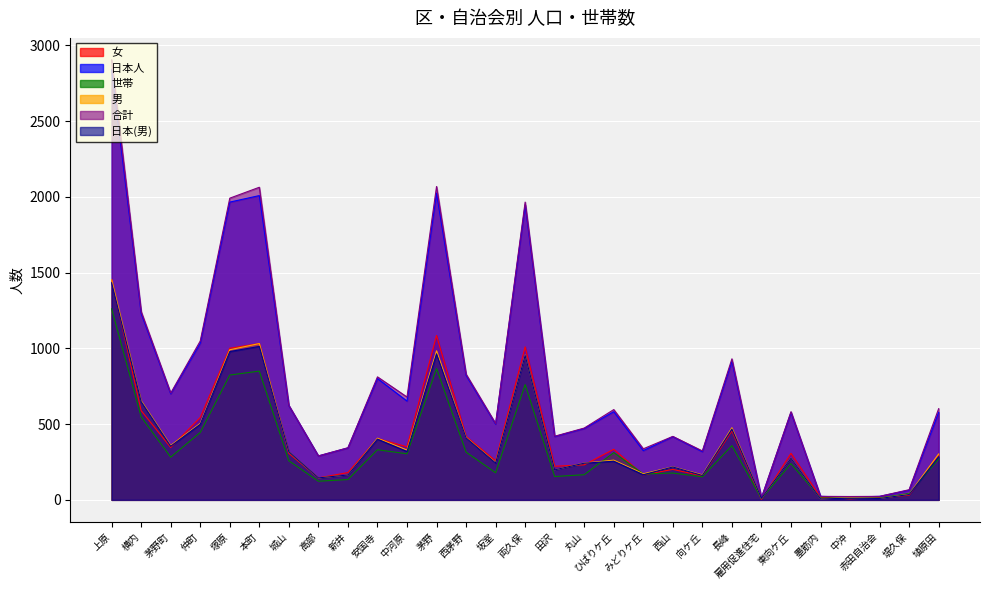

What are all the series names shown in the legend?

女, 日本人, 世帯, 男, 合計, 日本(男)